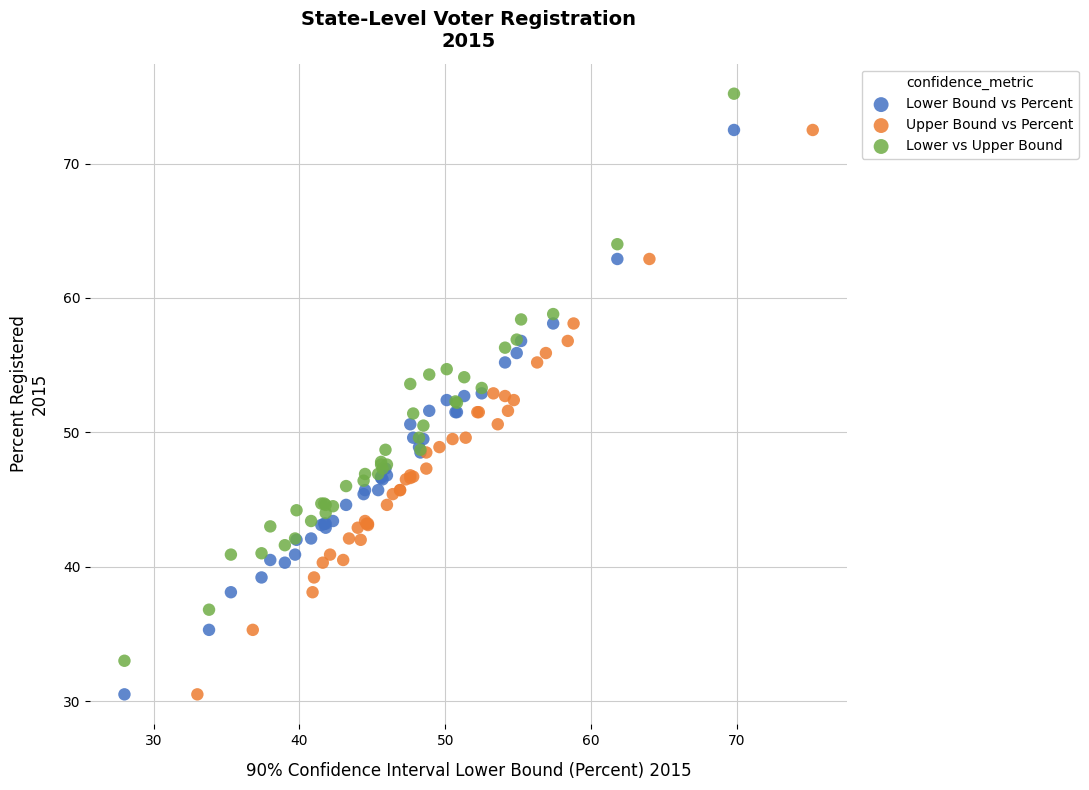

Which series contains the highest Y value?

Lower vs Upper Bound